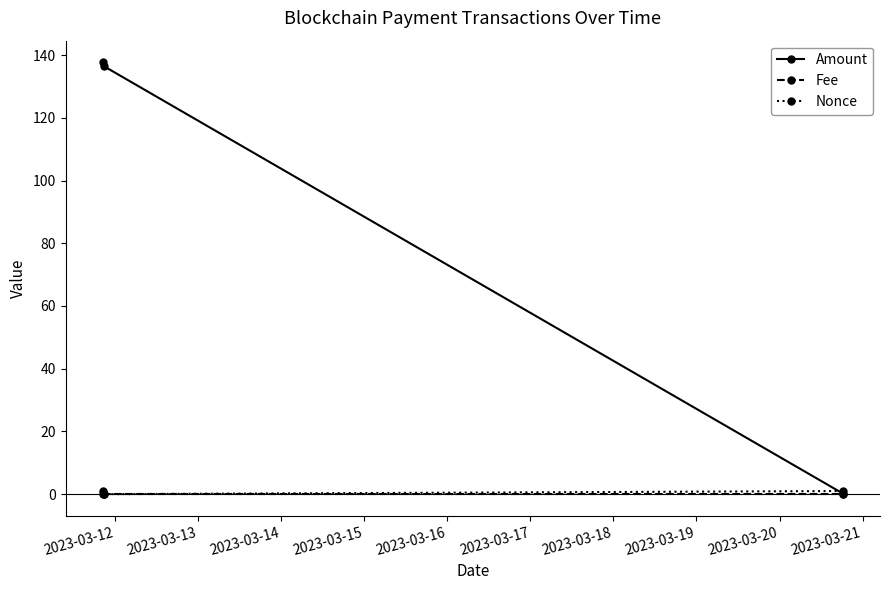

What is the maximum value for Amount?

137.7